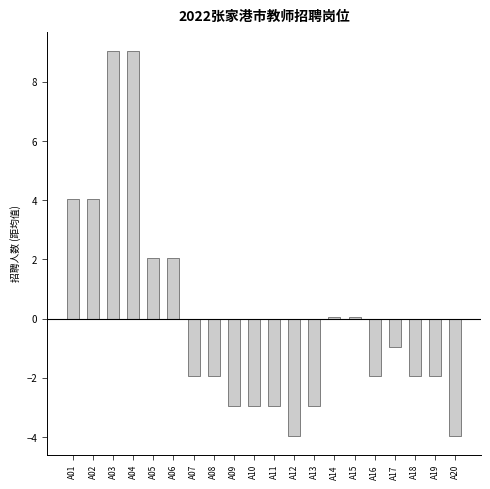

Count the number of categories in the chart.

20